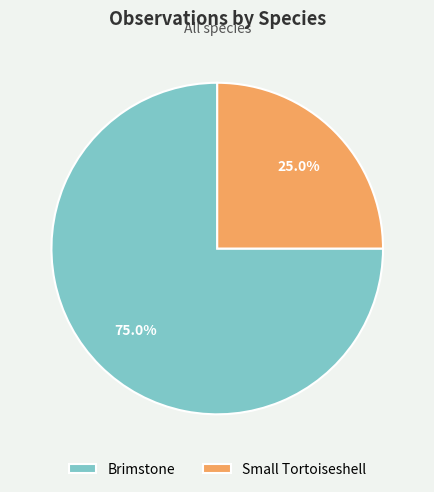

To the nearest percent, what is the average slice percentage?

50%